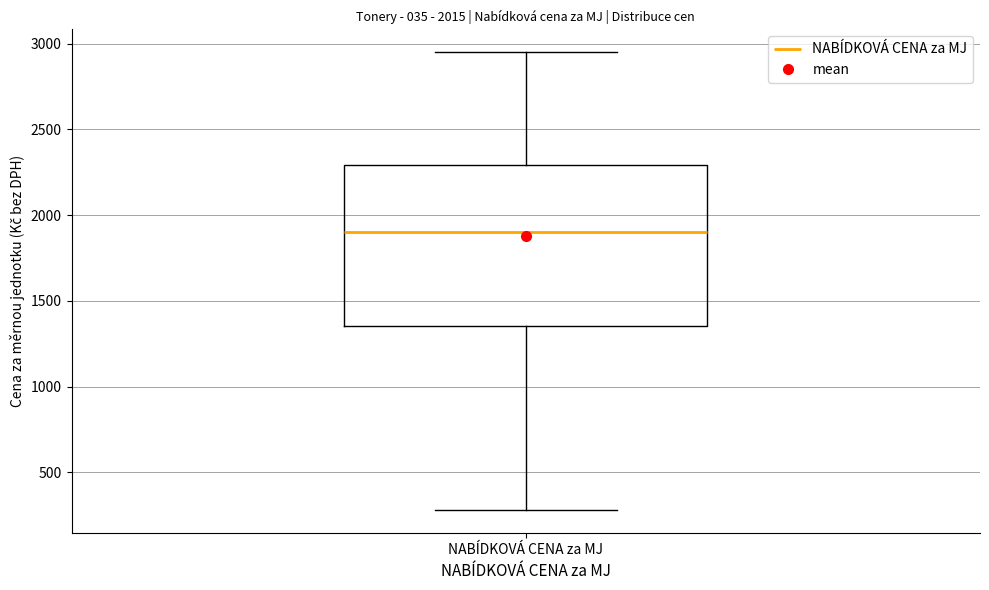

Transcribe this box plot: give where the median line is, the range the box spans, and where the two whiskers end, as read against the y-axis. The values are not printed on the chart, so give them approximately, as read against the axis.

median 1900, box 1350 to 2300, whiskers 300 to 2950